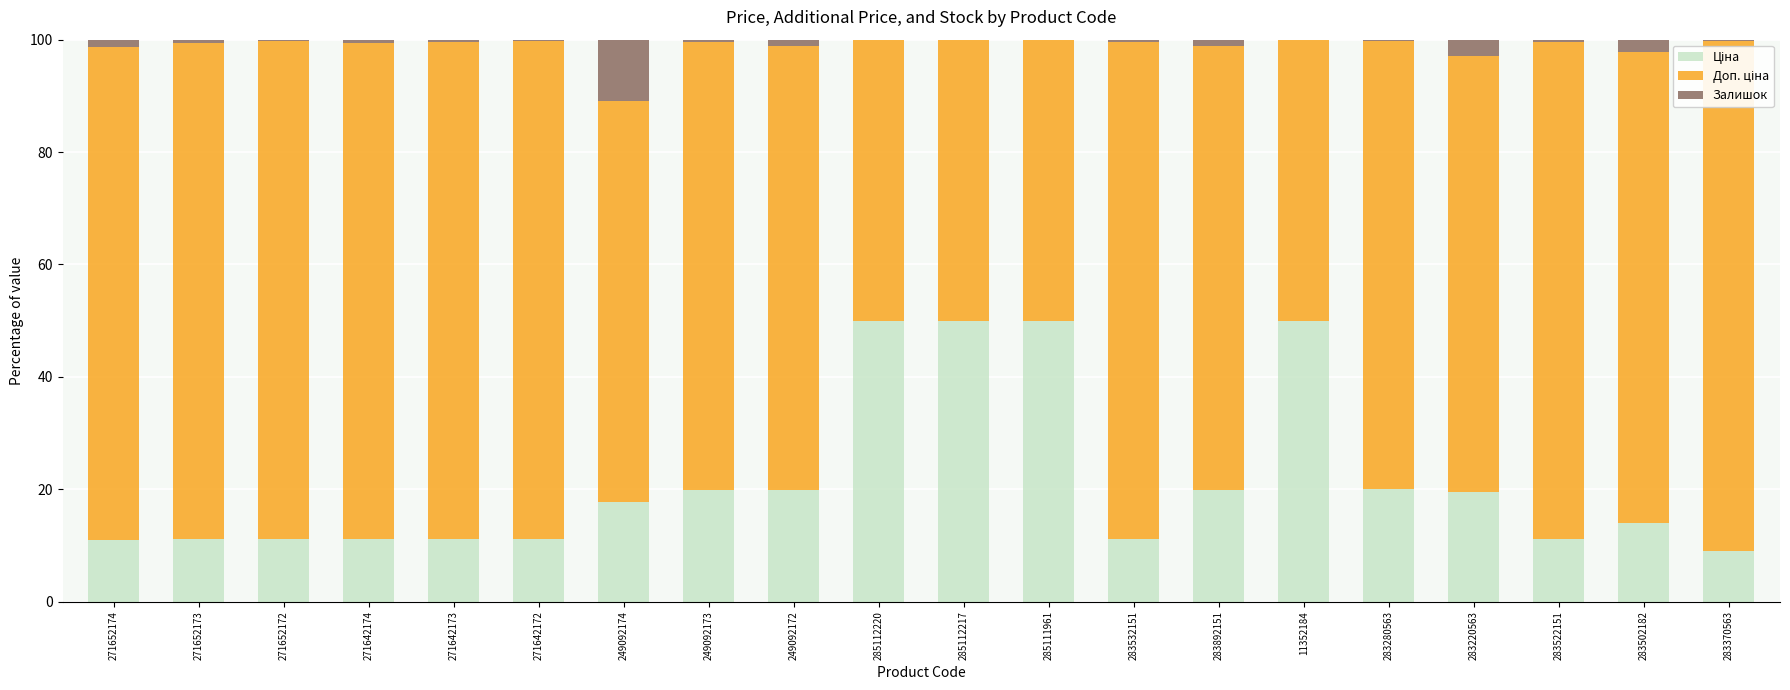

How many data points does each series have?

20